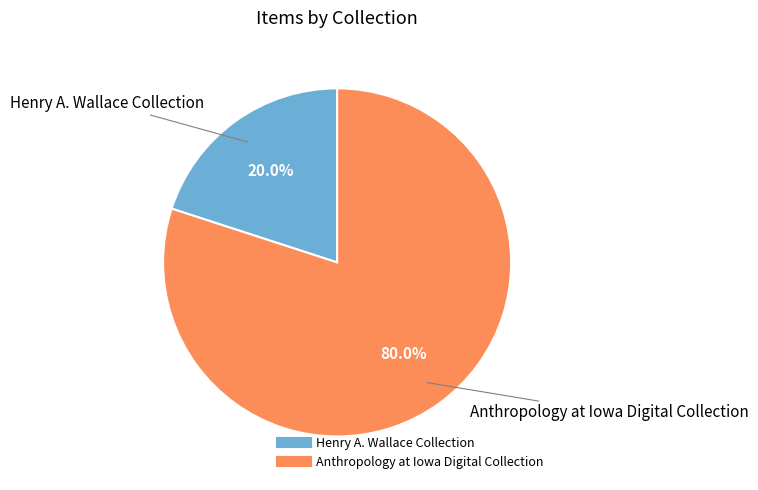

Does any single category account for the majority?

Yes